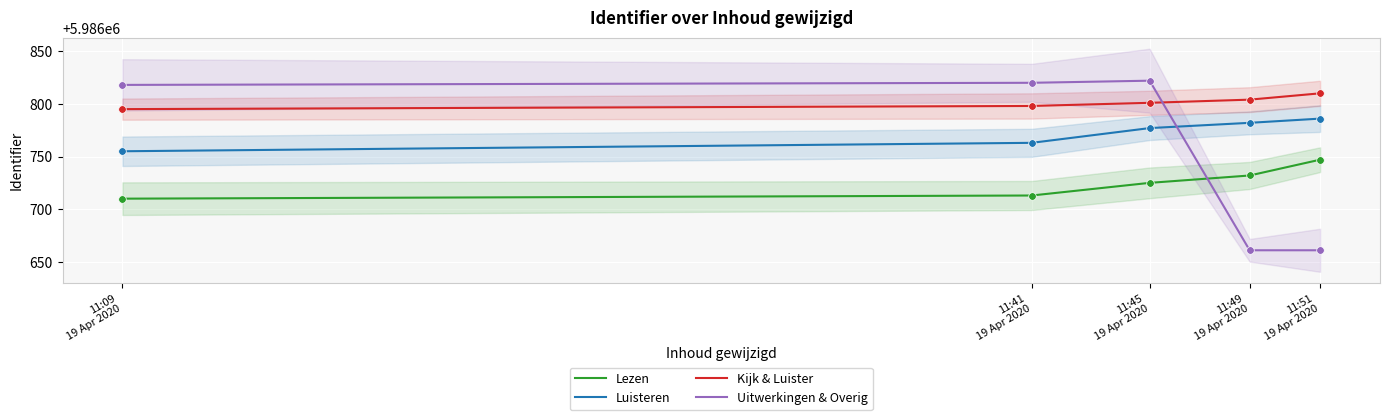

What are all the series names shown in the legend?

Lezen, Luisteren, Kijk & Luister, Uitwerkingen & Overig